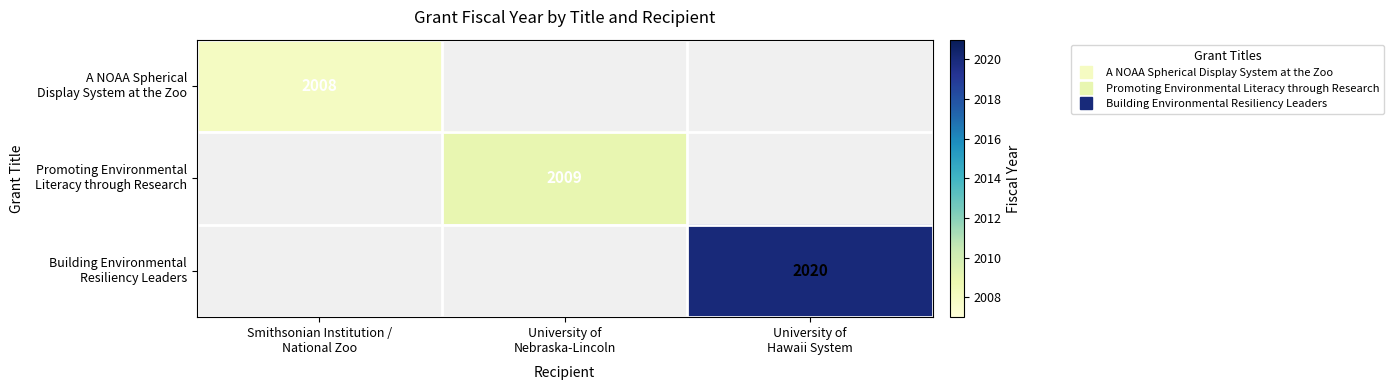

What is the smallest value displayed?

2008.0